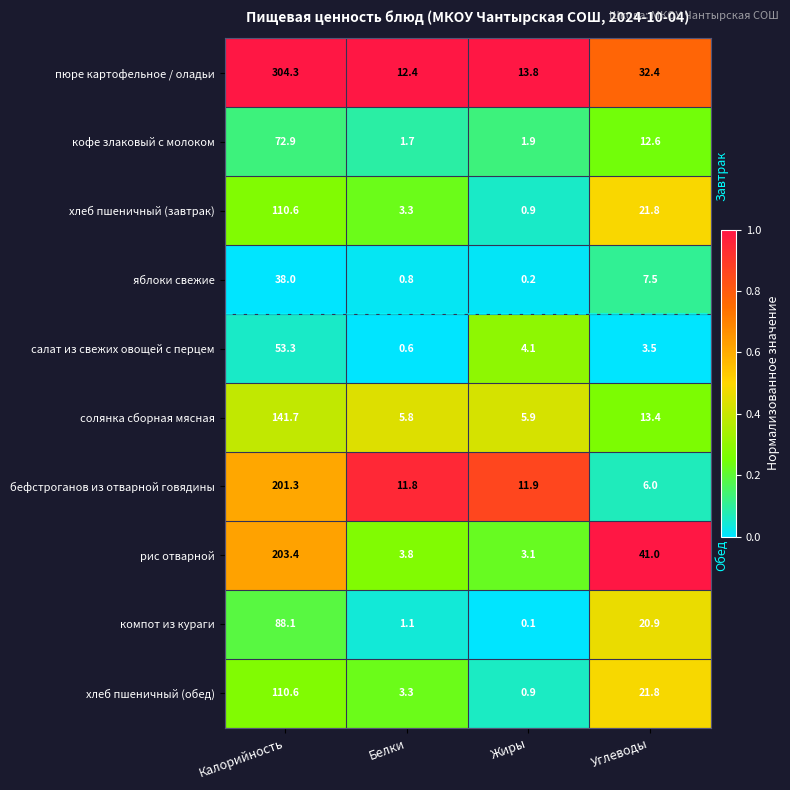

Which series has the largest total across all categories?

пюре картофельное / оладьи